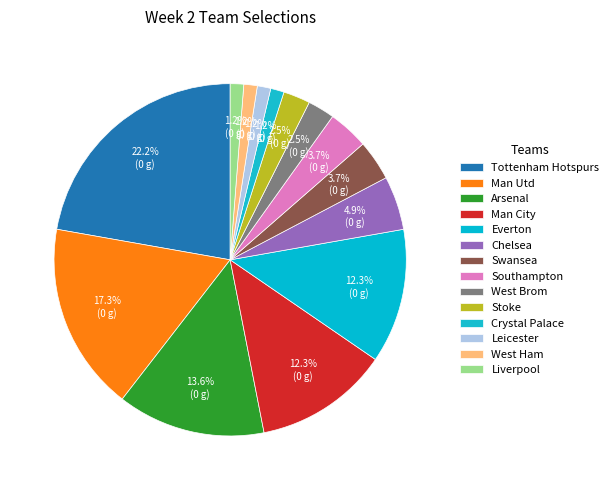

How many segments does this pie chart have?

14